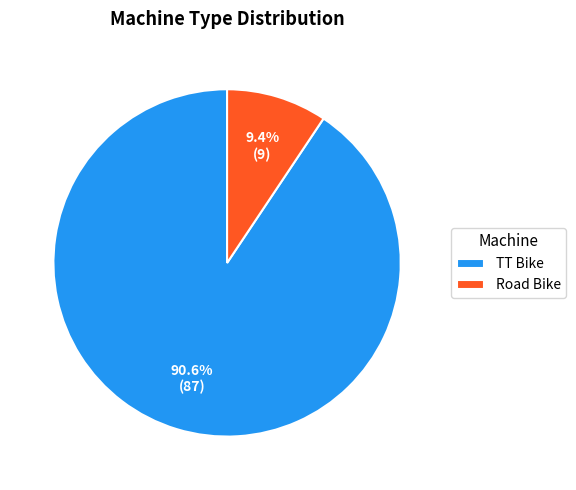

Approximately how many times larger is the value at Road Bike compared to TT Bike?

0.1